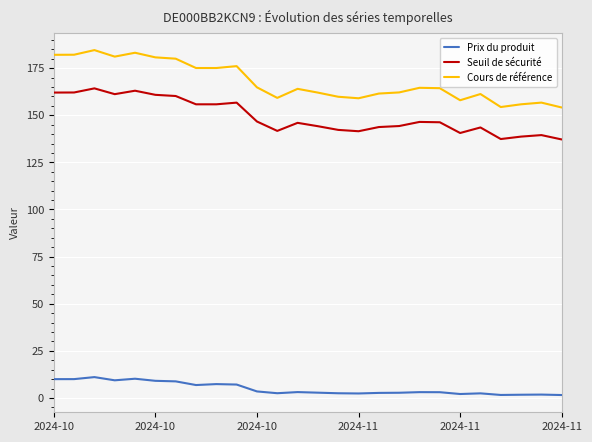

At how many categories does at least one series exceed 136?

26